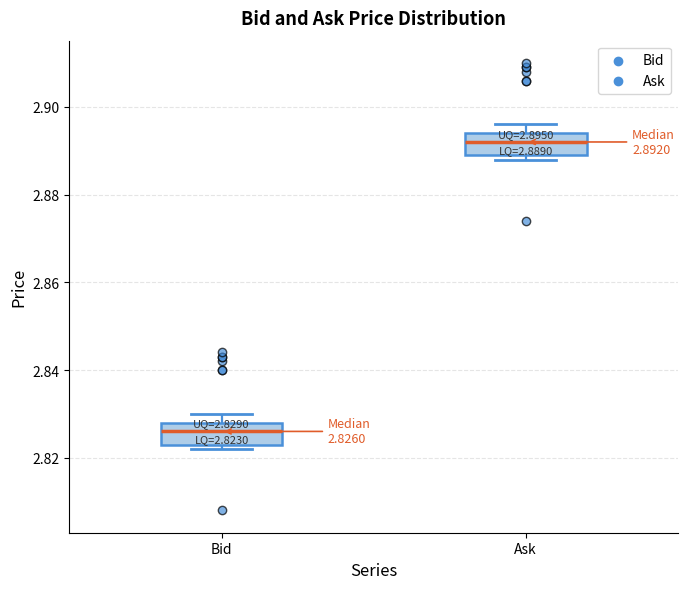

Which box's median line is the lowest?

Bid